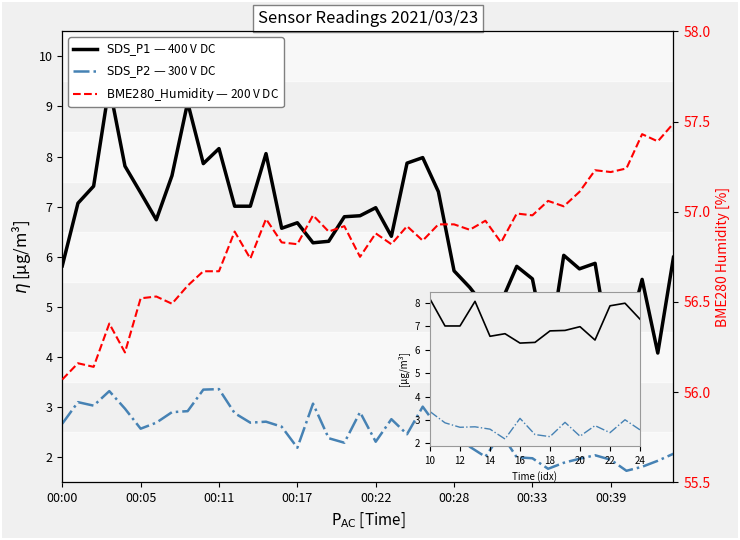

Reading right to left, transcribe all the data shown in this chart.

$\mathrm{SDS\_P1}$ — 400 V DC: 6.0	4.1	5.5	4.3	4.0	5.9	5.8	6.0	4.0	5.6	5.8	5.1	5.0	5.4	5.7	7.3	8.0	7.9	6.4	7.0	6.8	6.8	6.3	6.3	6.7	6.6	8.1	7.0	7.0	8.2	7.9	9.1	7.6	6.7	7.3	7.8	9.4	7.4	7.1	5.8
$\mathrm{SDS\_P2}$ — 300 V DC: 2.1	1.9	1.8	1.7	1.9	2.0	2.0	1.9	1.8	2.0	2.0	2.5	2.0	2.2	2.7	2.6	3.0	2.5	2.8	2.3	2.9	2.3	2.4	3.1	2.2	2.6	2.7	2.7	2.9	3.4	3.4	2.9	2.9	2.7	2.6	3.0	3.3	3.0	3.1	2.7
$\mathrm{BME280\_Humidity}$ — 200 V DC: 57.5	57.4	57.4	57.2	57.2	57.2	57.1	57.0	57.1	57.0	57.0	56.8	57.0	56.9	56.9	56.9	56.8	56.9	56.8	56.9	56.8	56.9	56.9	57.0	56.8	56.8	57.0	56.7	56.9	56.7	56.7	56.6	56.5	56.5	56.5	56.2	56.4	56.1	56.2	56.1